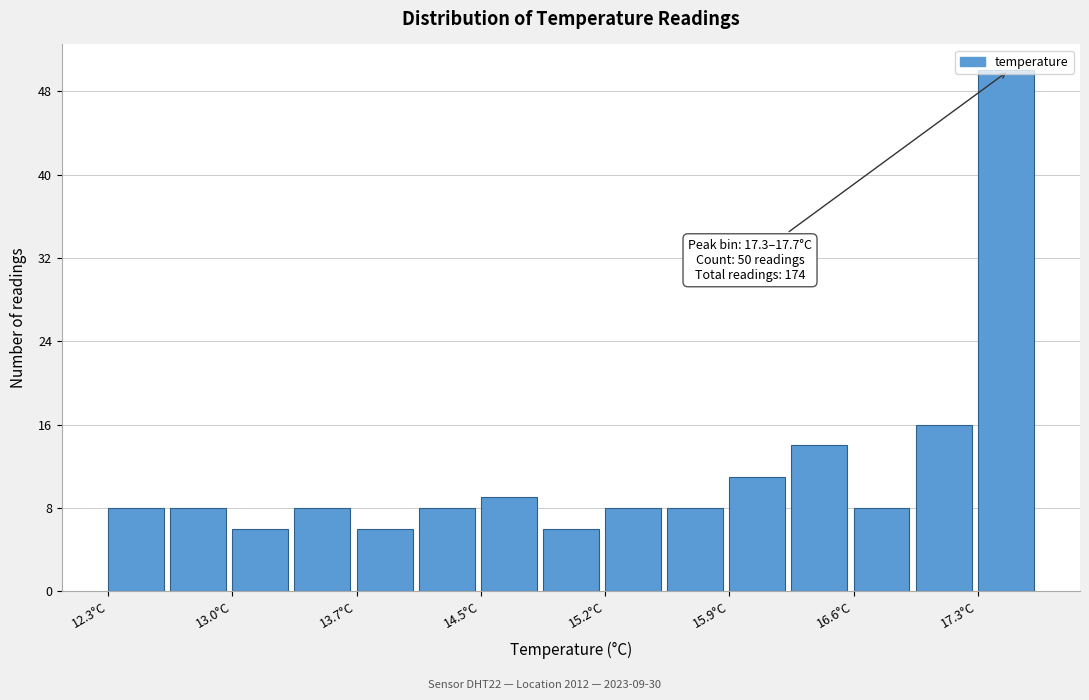

Around what value on the x-axis is the tallest bar? Give the approximate position of its centre, as read against the axis.

17.5